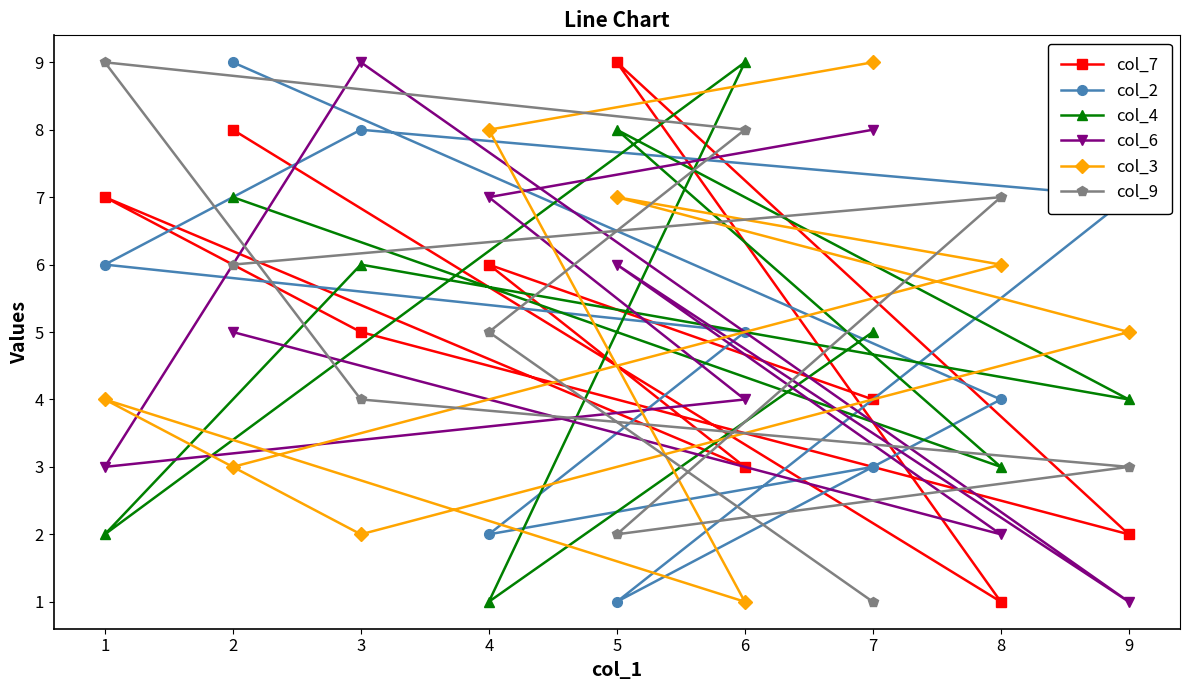

How many data points in col_4 are less than 5?

4